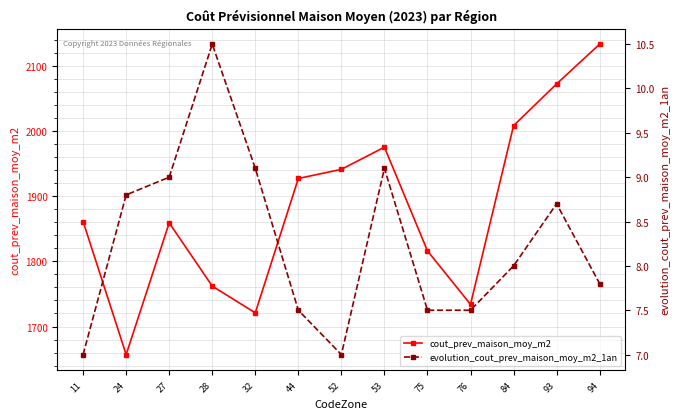

Which series has the largest range (max minus min)?

cout_prev_maison_moy_m2